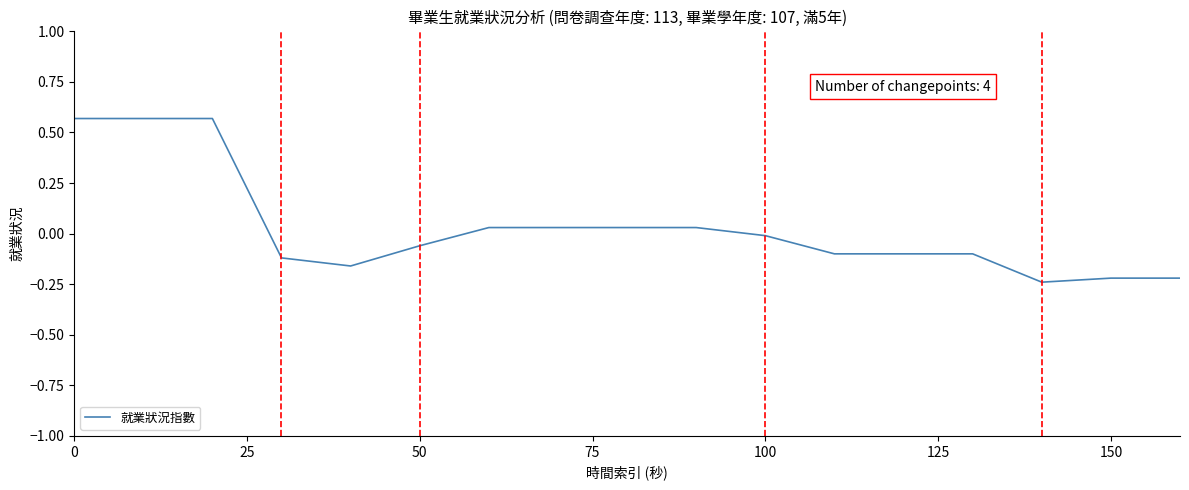

How many lines are shown in the chart?

1